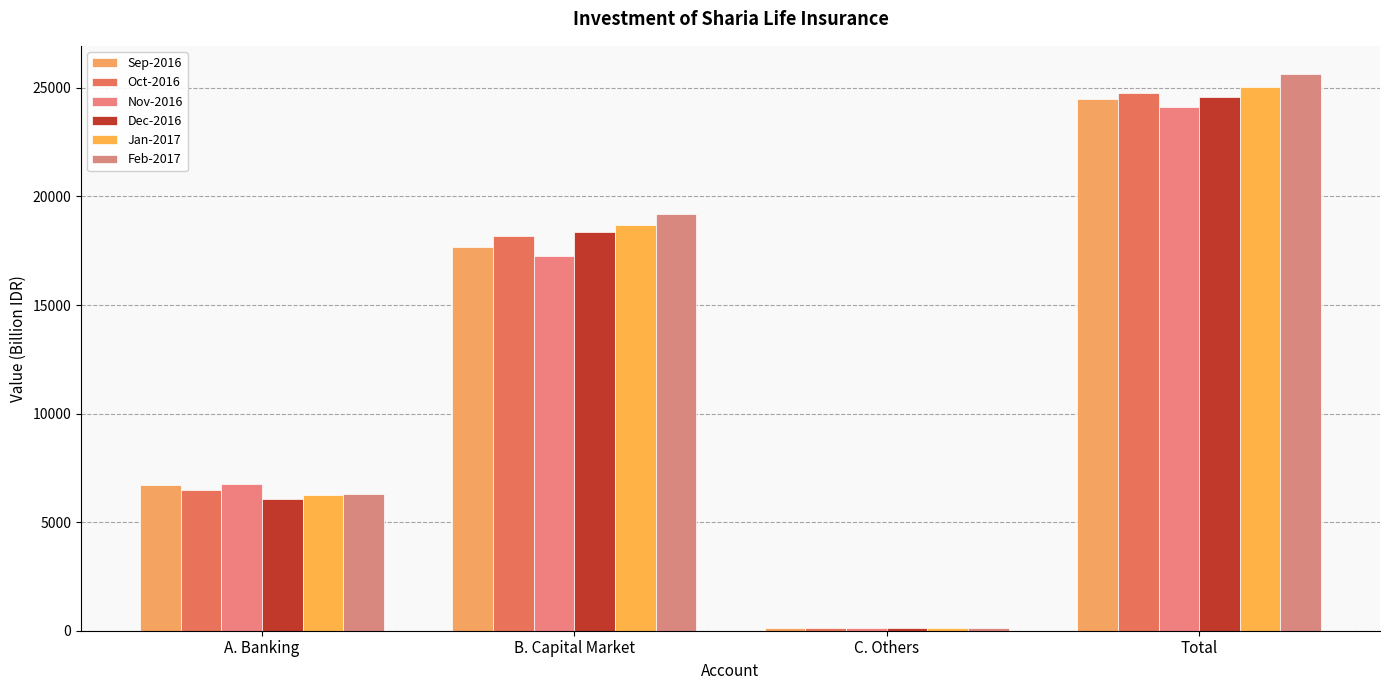

Is the value of Nov-2016 at Total greater than the value of Sep-2016 at A. Banking?

Yes